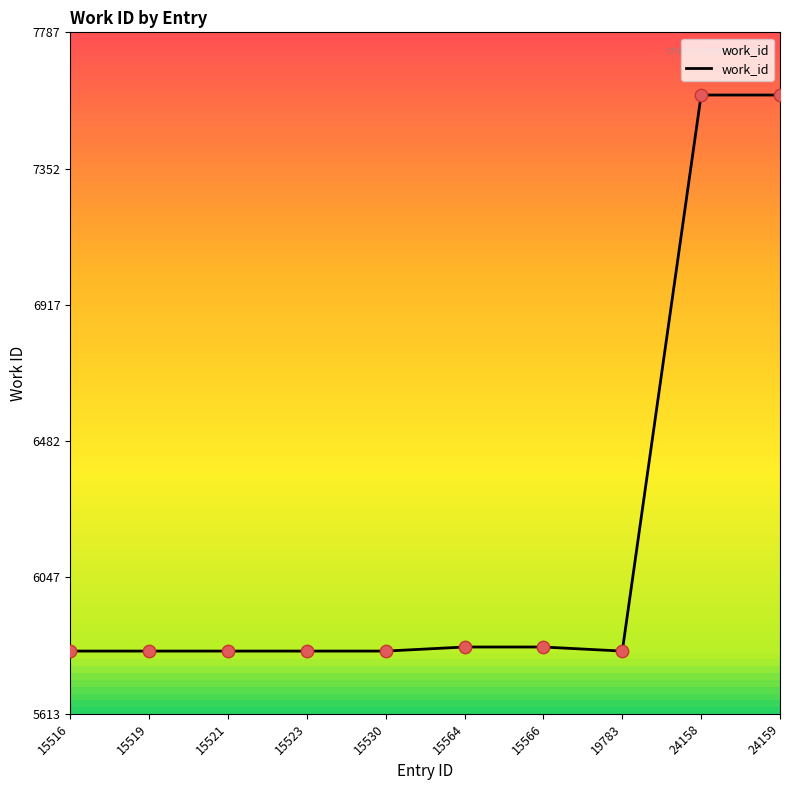

What is the ratio of the value at 15516 to the value at 15519?

1.0